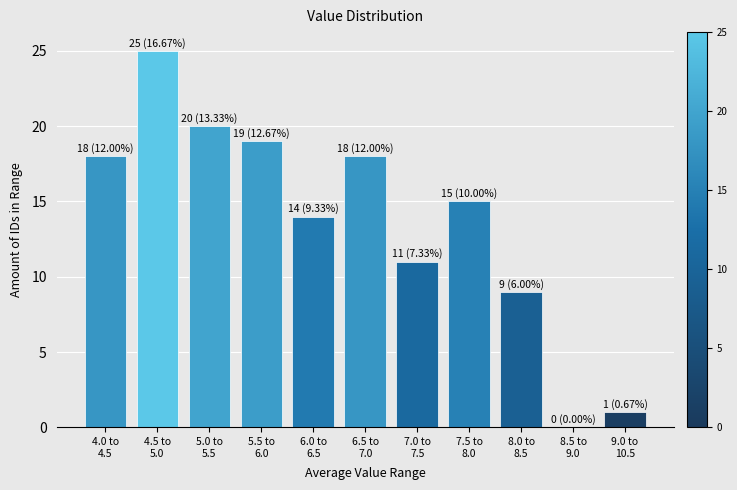

What is the sum of all values?

150